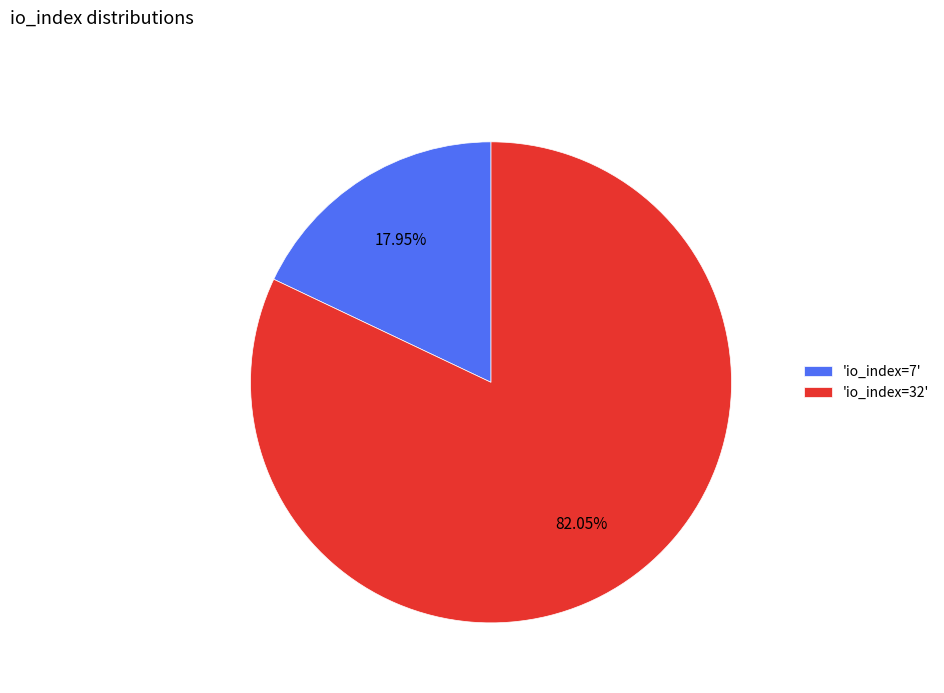

Do 'io_index=32' and 'io_index=7' together represent more than half of the pie?

Yes